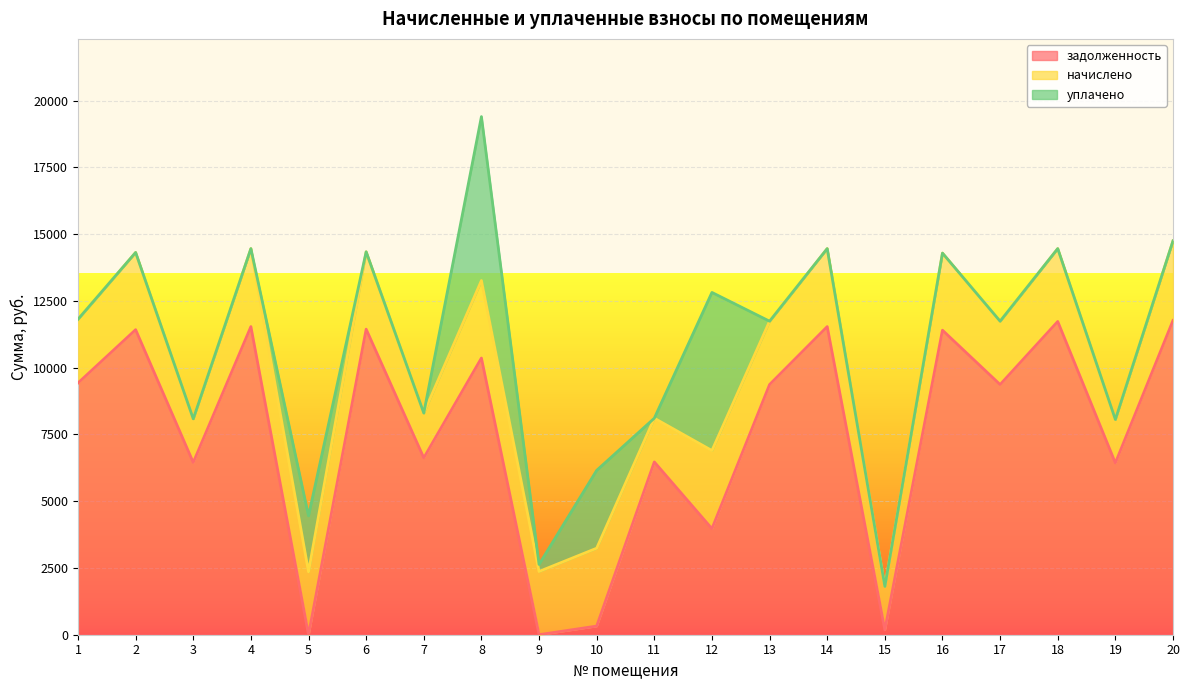

True or false: уплачено has a value of 0.0 at 4.

True